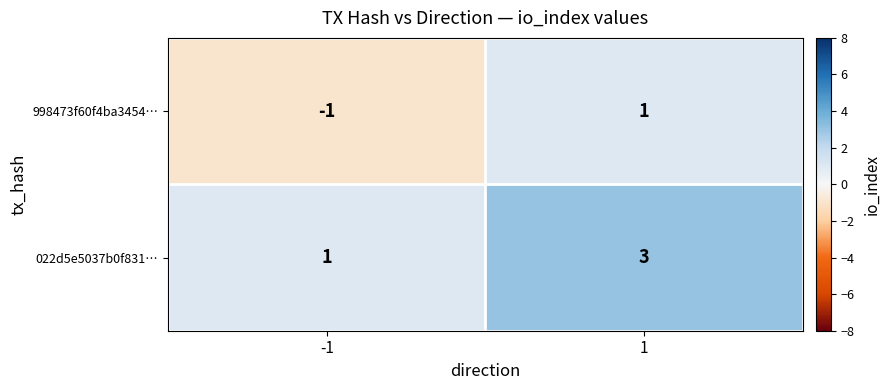

Read the 022d5e5037b0f831… value at 1.

3